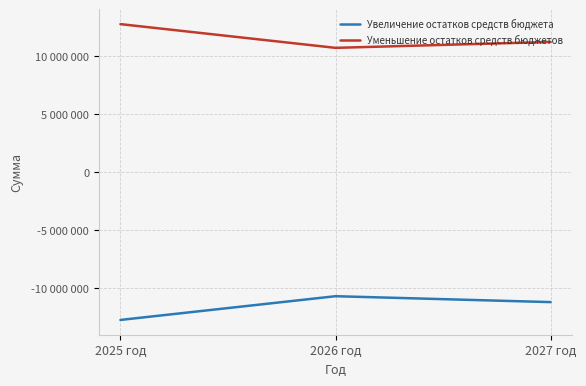

Which category has the highest value in the Увеличение остатков средств бюджета series?

2026 год